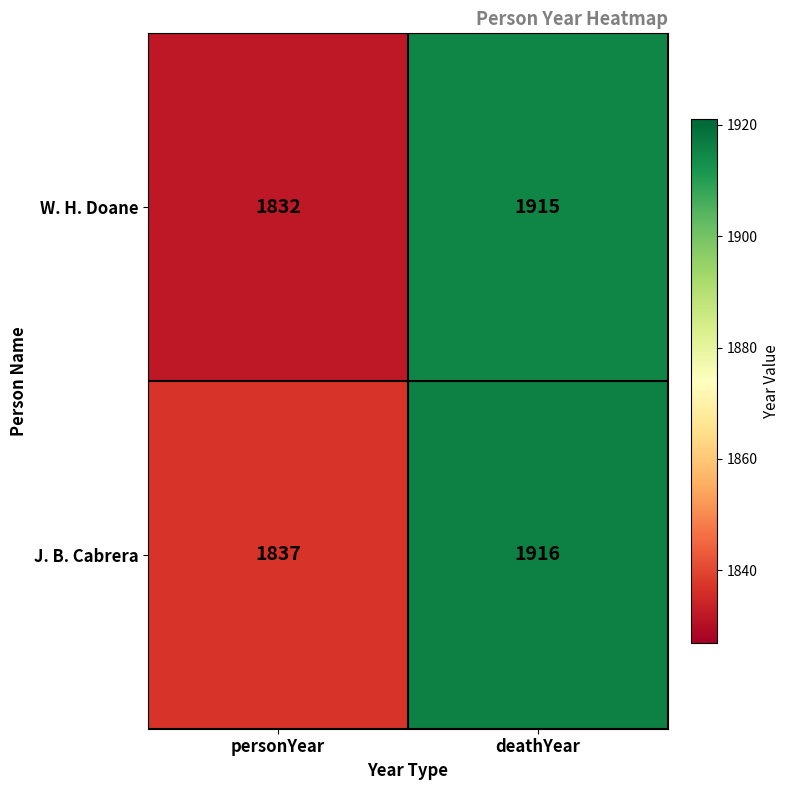

At deathYear, list the series in order from smallest to largest.

W. H. Doane, J. B. Cabrera